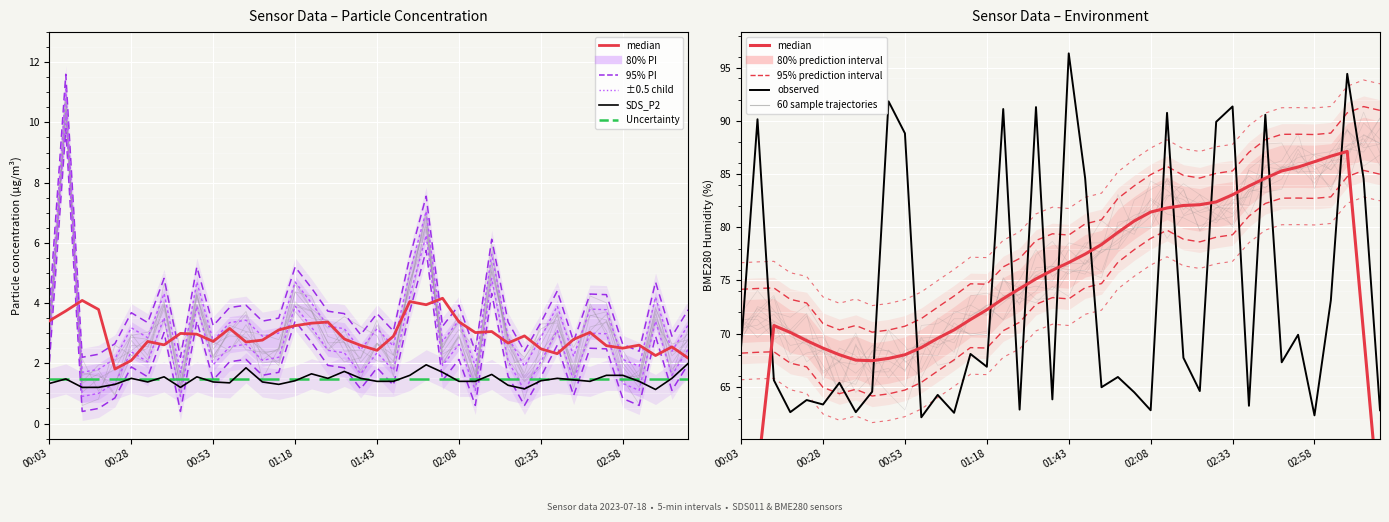

How many lines are shown in the chart?

4